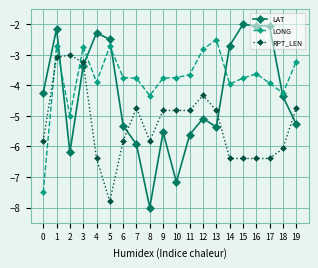

Is it true that RPT_LEN equals -1.5 at 3?

False